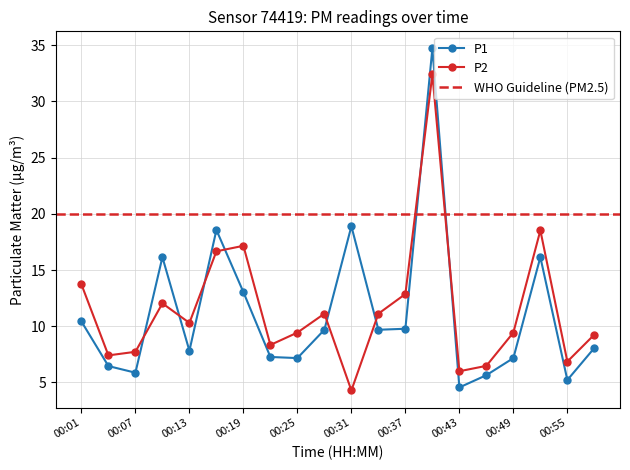

What is the lowest value of the P1 series?

4.6